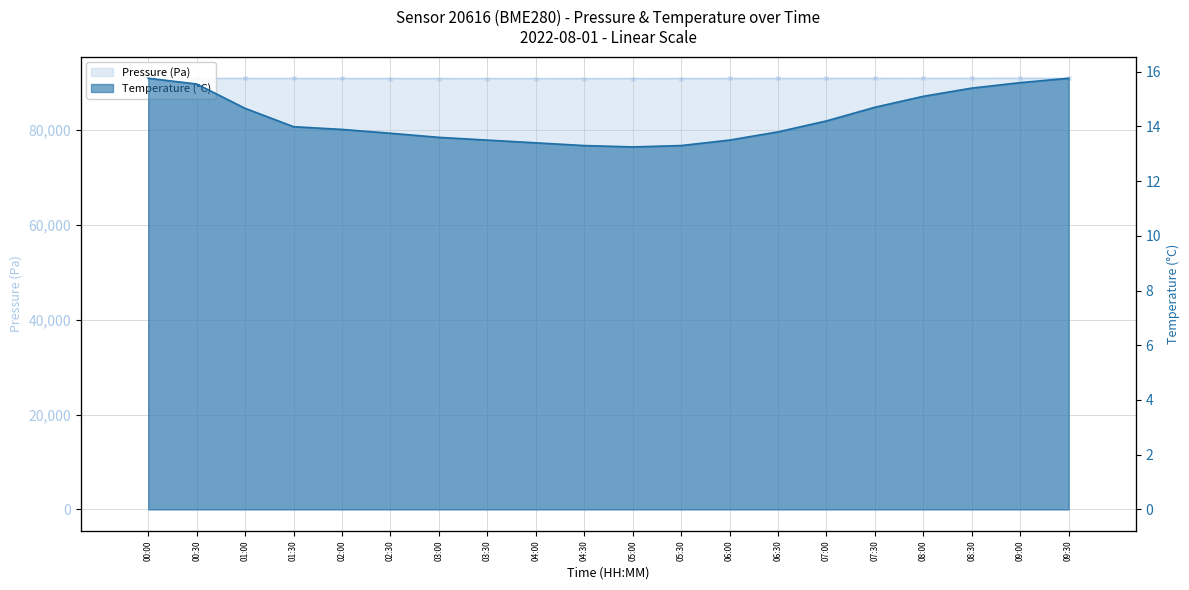

Reading left to right, transcribe all the data shown in this chart.

Pressure: 90908.6	90912.4	90902.5	90881.7	90875.9	90870.0	90865.0	90860.0	90858.0	90856.0	90860.0	90870.0	90880.0	90890.0	90900.0	90910.0	90915.0	90918.0	90920.0	90922.0
Temperature: 15.8	15.6	14.7	14.0	13.9	13.8	13.6	13.5	13.4	13.3	13.2	13.3	13.5	13.8	14.2	14.7	15.1	15.4	15.6	15.8